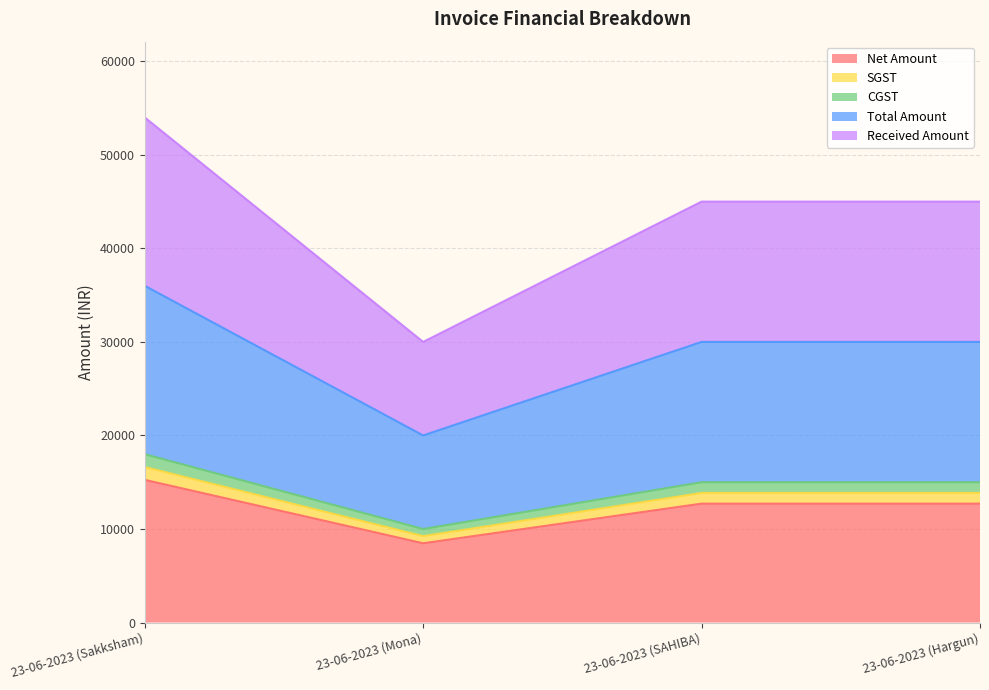

What is the value of the Net Amount point at the 2nd from the left?

8474.6